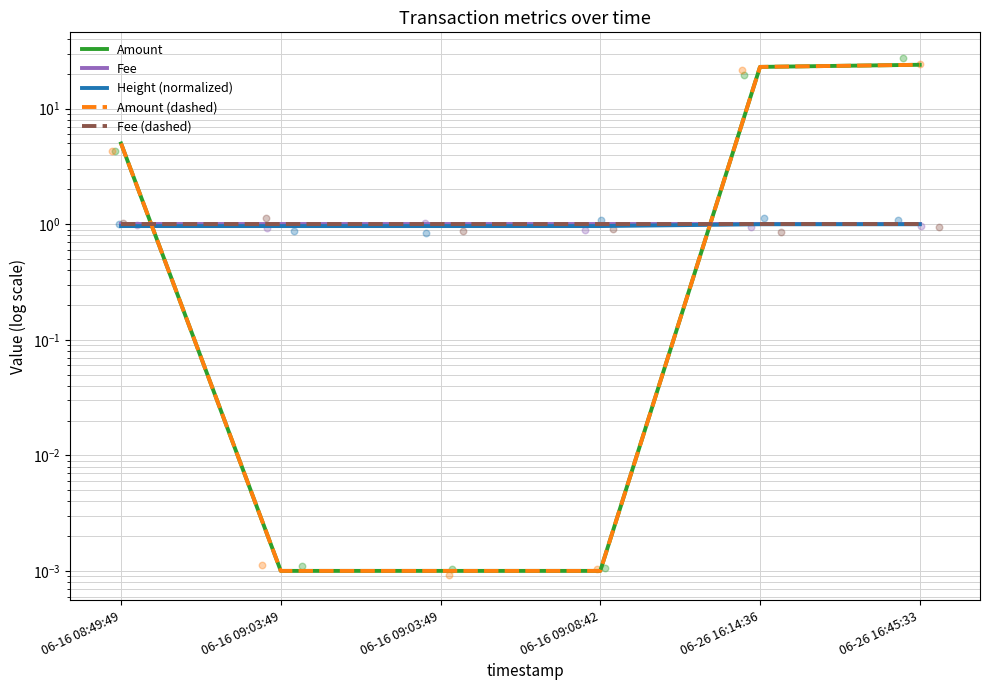

At which category is the sum across all series the highest?

06-26 16:45:33